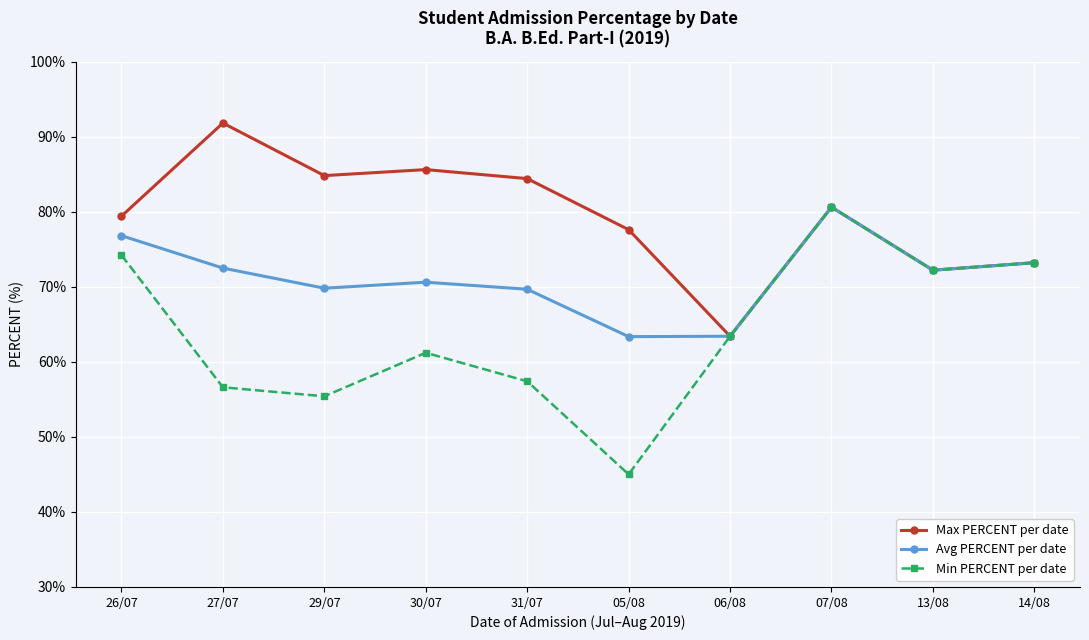

Does the chart have visible grid lines?

Yes